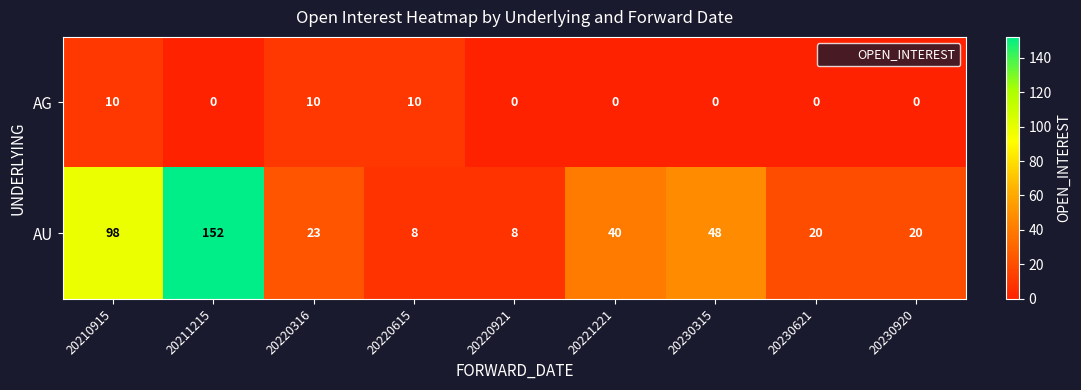

What is the difference between the highest and lowest values at 20230315?

48